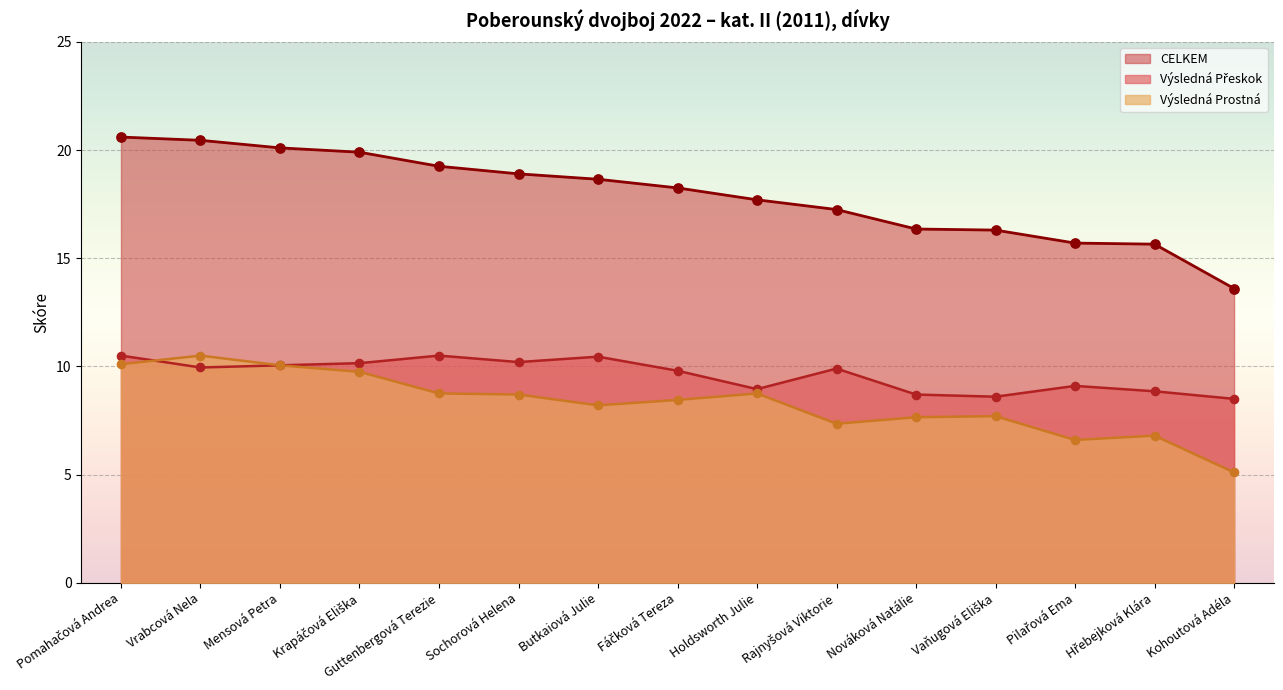

What are all the series names shown in the legend?

Výsledná Přeskok, Výsledná Prostná, CELKEM